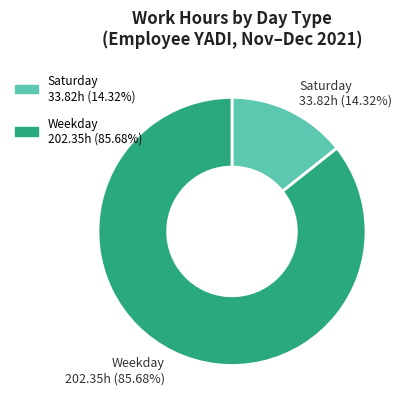

Count the number of slices in the pie.

2